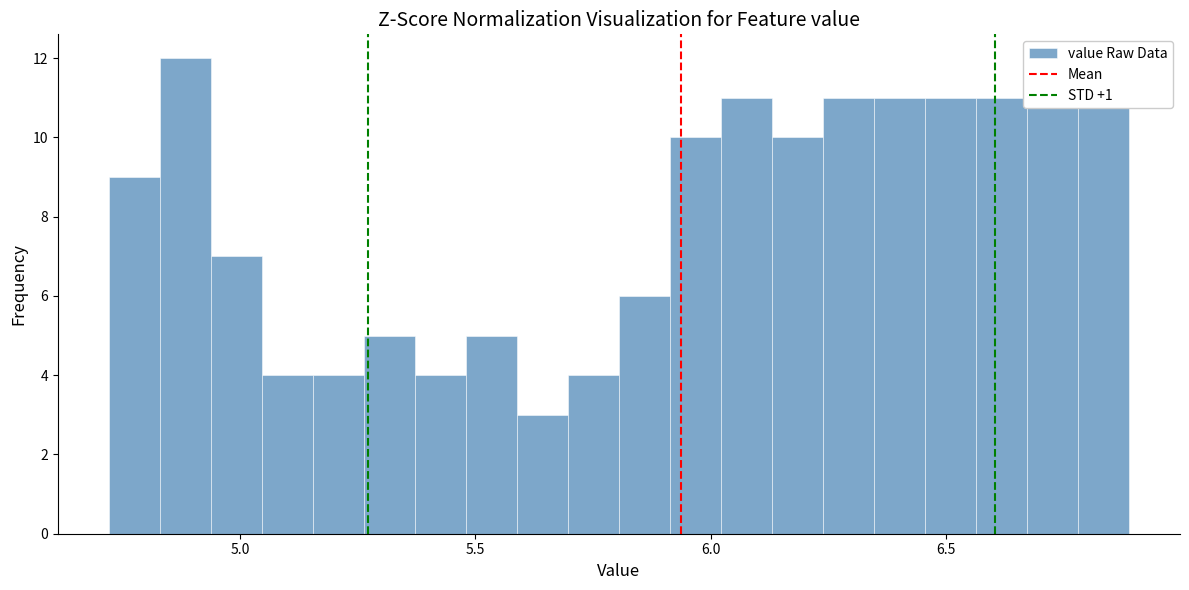

Read against the x-axis, roughly where is the centre of the tallest bar?

4.90